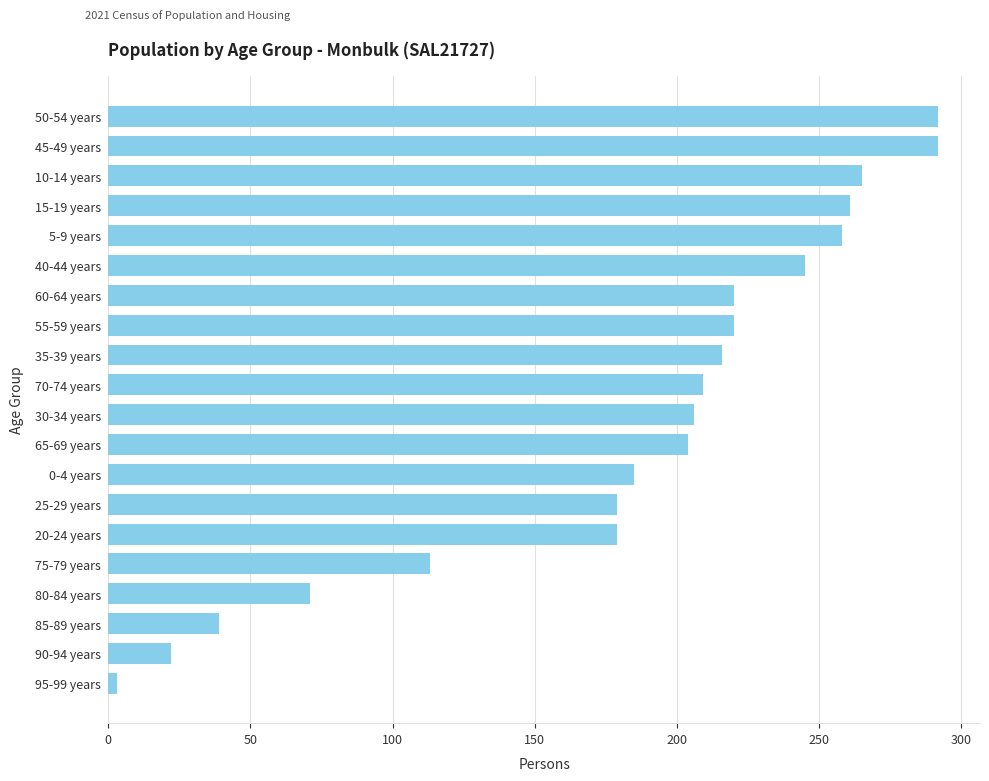

Is it true that the value at 35-39 years is 332?

False